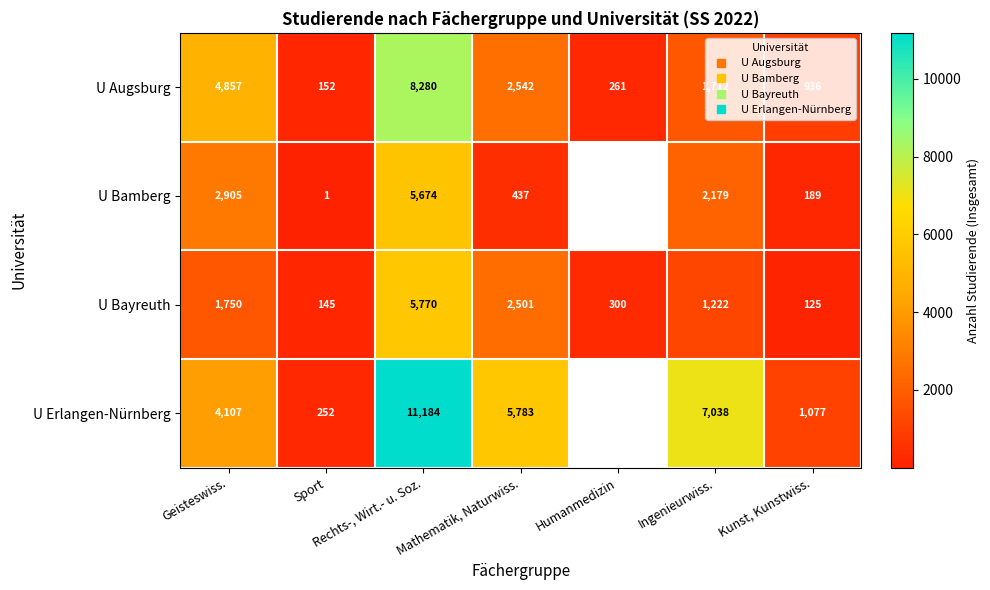

List the series in order of their peak value, lowest first.

U Bamberg, U Bayreuth, U Augsburg, U Erlangen-Nürnberg